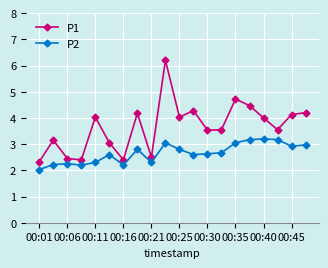

True or false: P1 and P2 intersect in this chart.

False